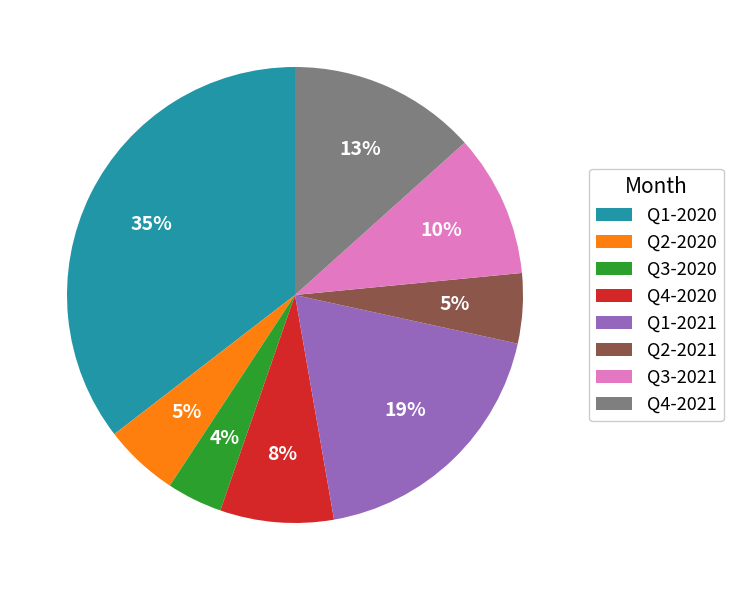

Is Q2-2021 the majority of the pie?

No